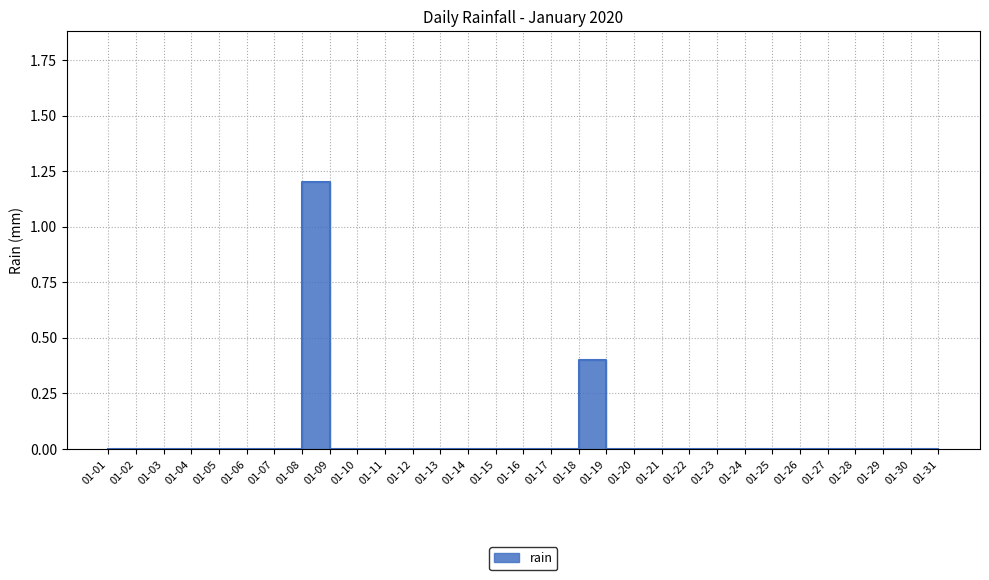

How many lines are shown in the chart?

1